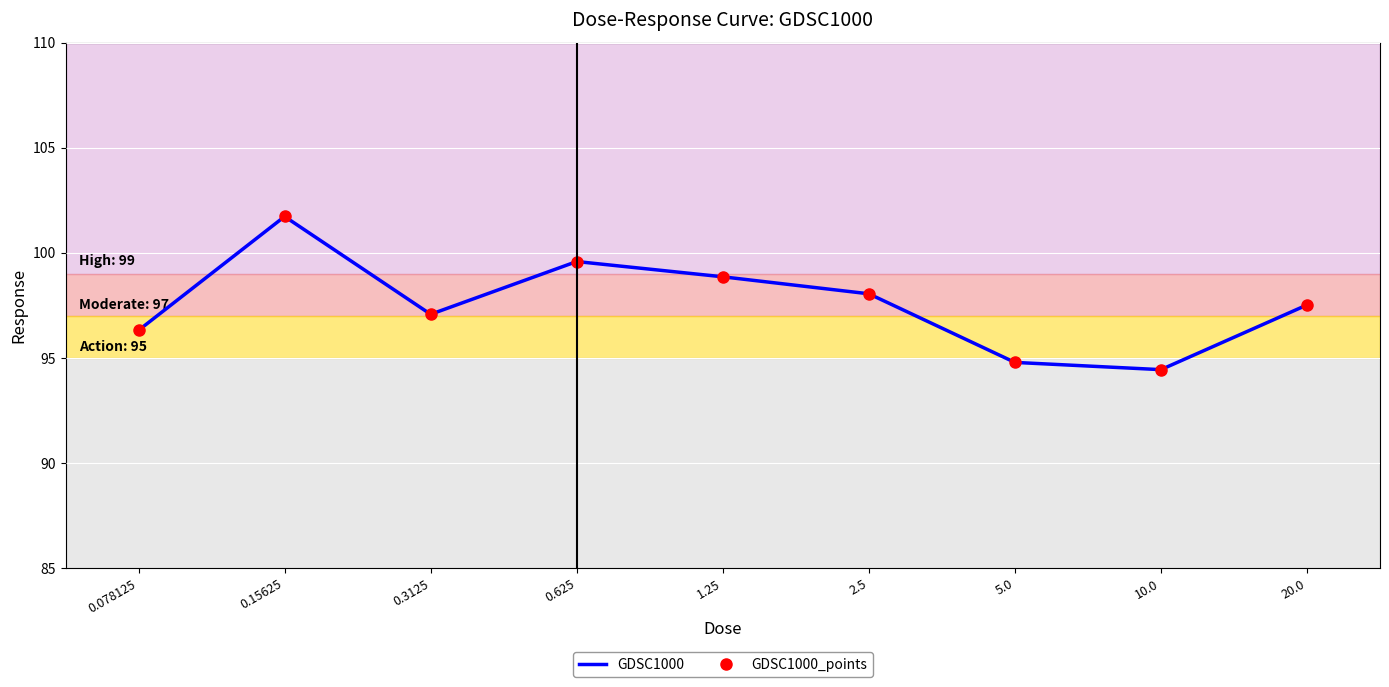

What is the total value across all series at 0.625?

199.2